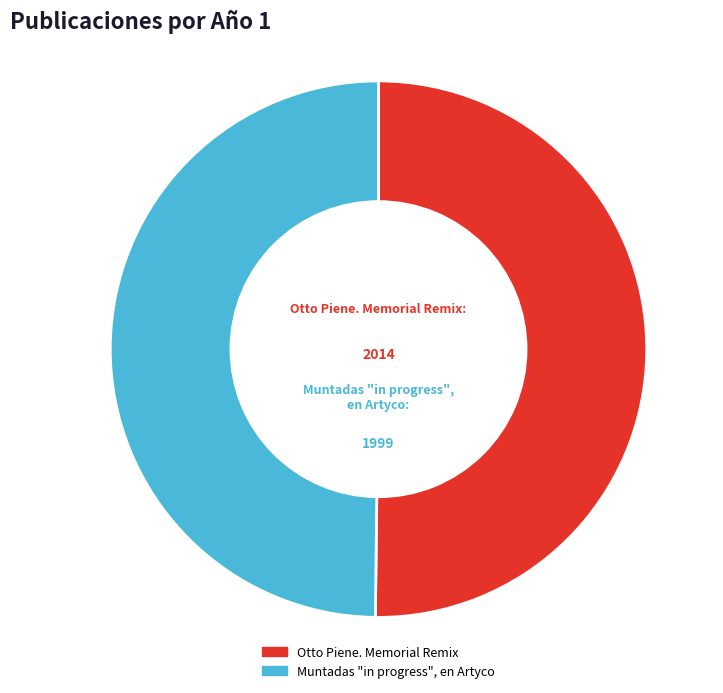

What is the ratio of the value at Muntadas "in progress", en Artyco to the value at Otto Piene. Memorial Remix?

1.0